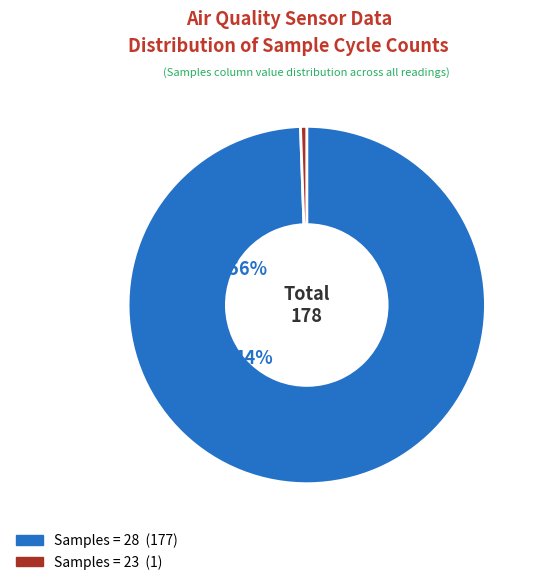

Count the number of slices in the pie.

2